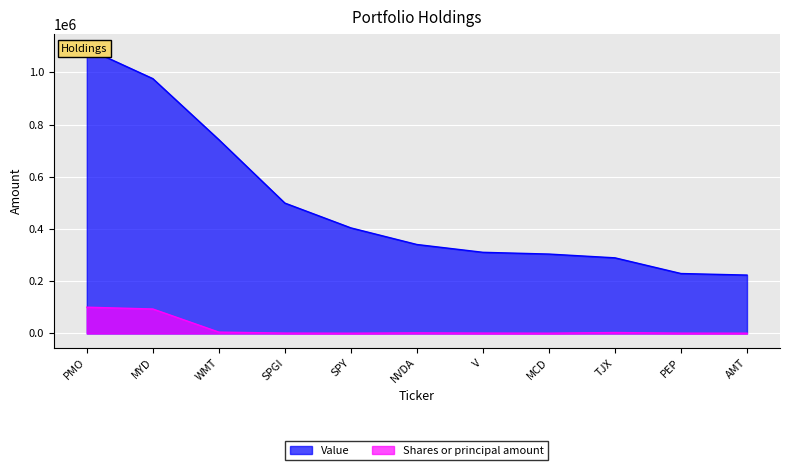

What is the label of the 5th point from the left?

SPY